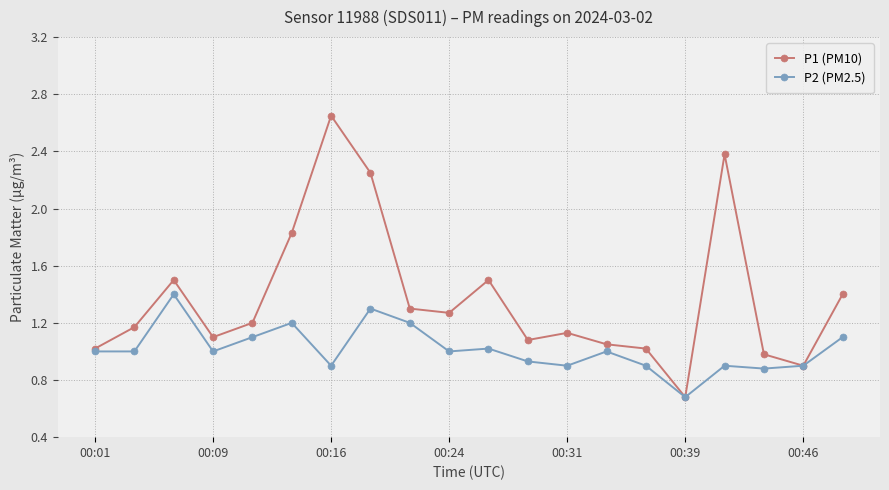

True or false: P2 (PM2.5) has more than 2 interior local peaks.

True